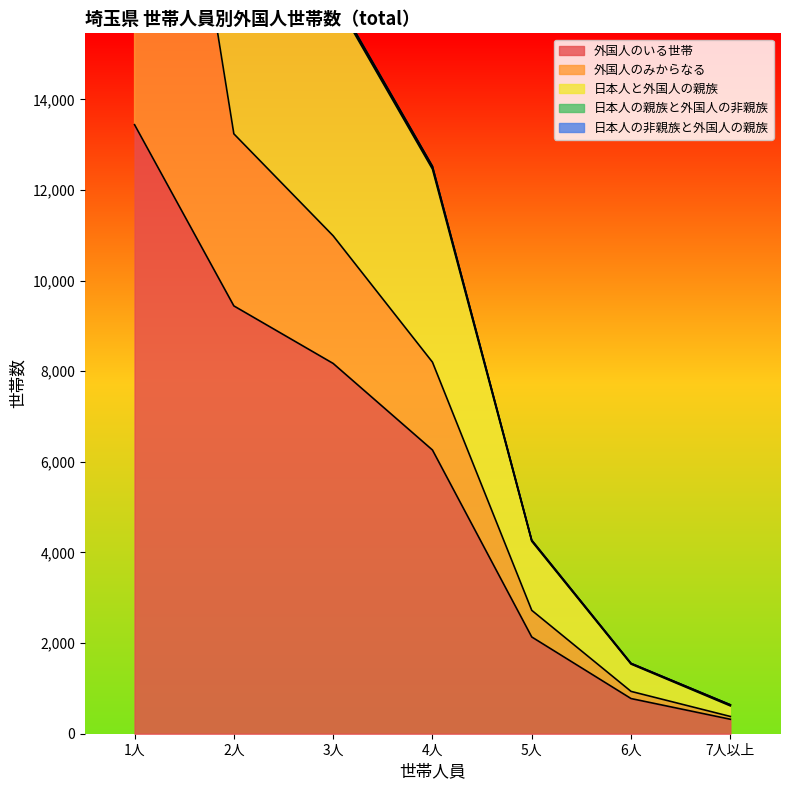

How many intersections are there between 日本人と外国人の親族 and 外国人のみからなる?

1